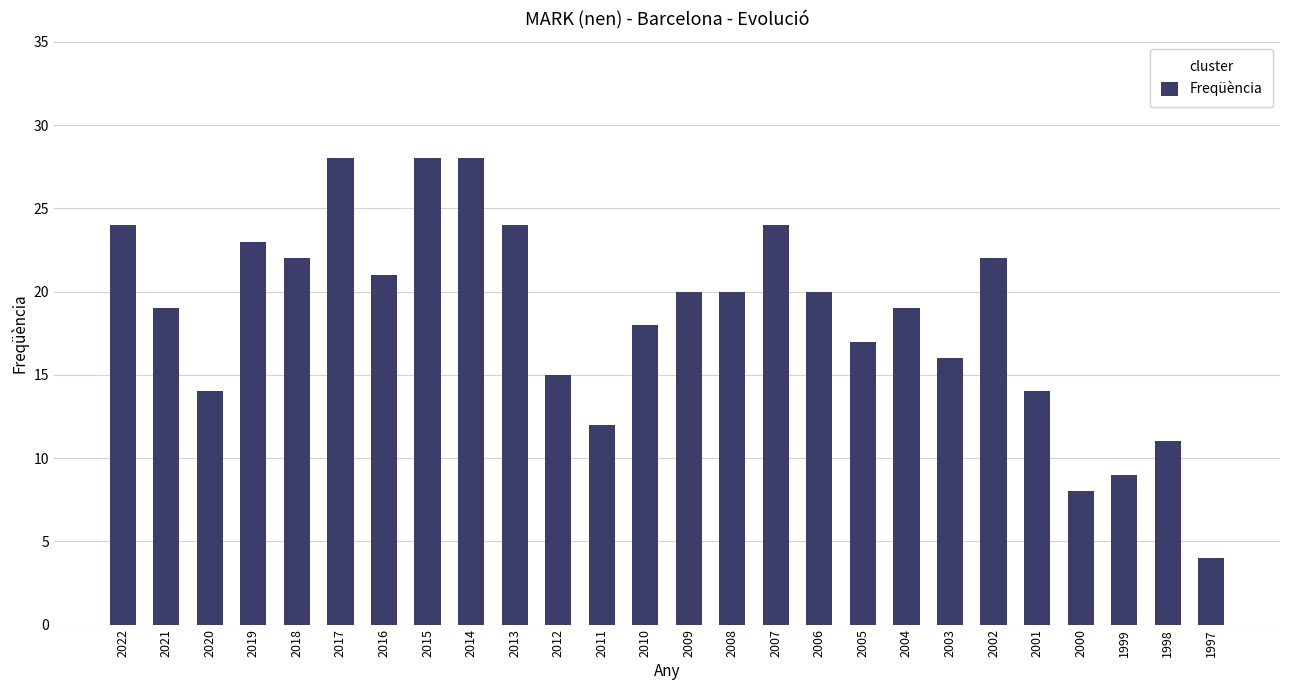

The chart shows a value of 2 at 1997. True or false?

False